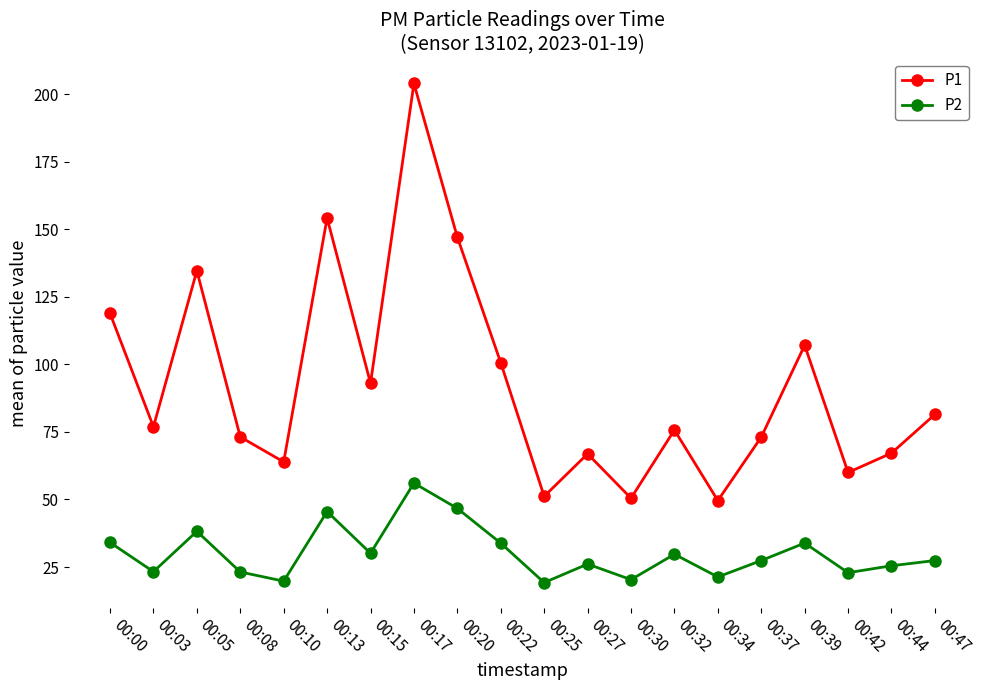

At which label does P2 first exceed 27?

00:00